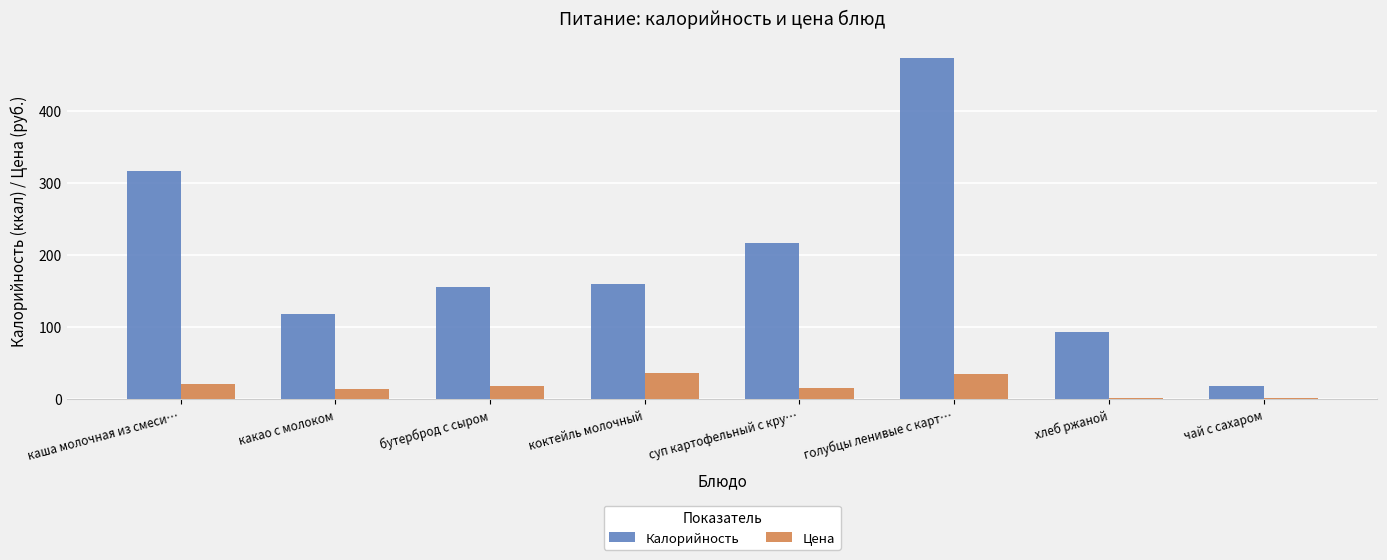

How many data points does each series have?

8